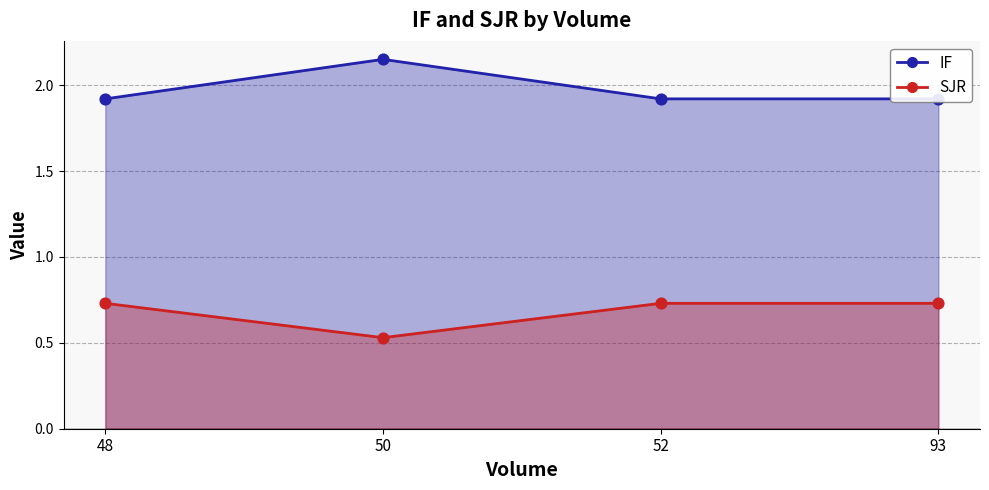

Which series contains the lowest Y value?

SJR